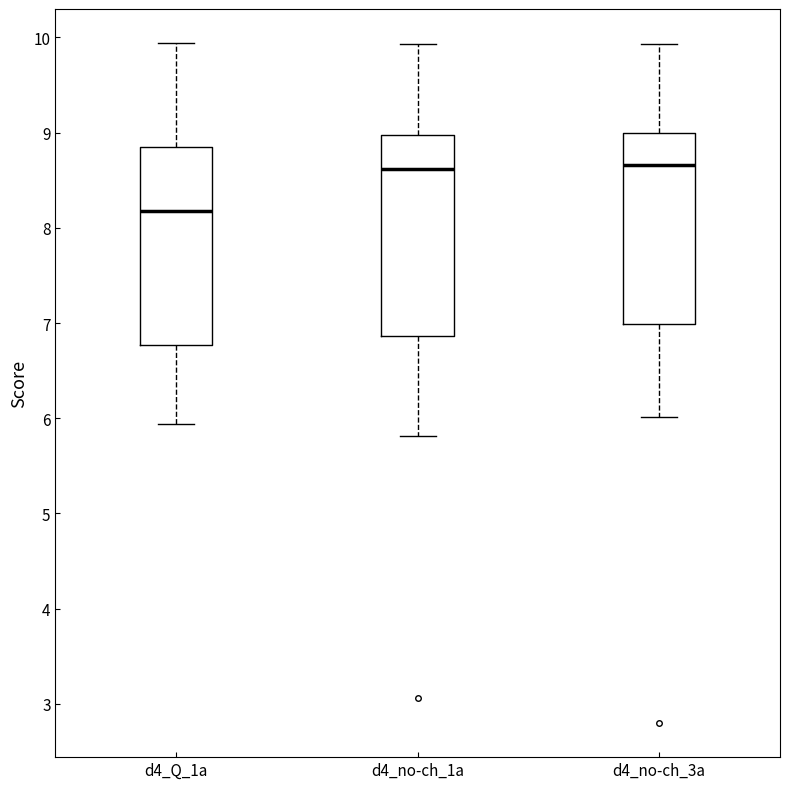

Reading left to right, transcribe this box plot: for each box, give where its median line is, the range the box spans, and where its two whiskers end, as read against the y-axis. The values are not printed on the chart, so give them approximately, as read against the axis.

d4_Q_1a: median 8.2, box 6.8 to 8.8, whiskers 5.9 to 9.9
d4_no-ch_1a: median 8.6, box 6.9 to 9.0, whiskers 5.8 to 9.9
d4_no-ch_3a: median 8.7, box 7.0 to 9.0, whiskers 6.0 to 9.9